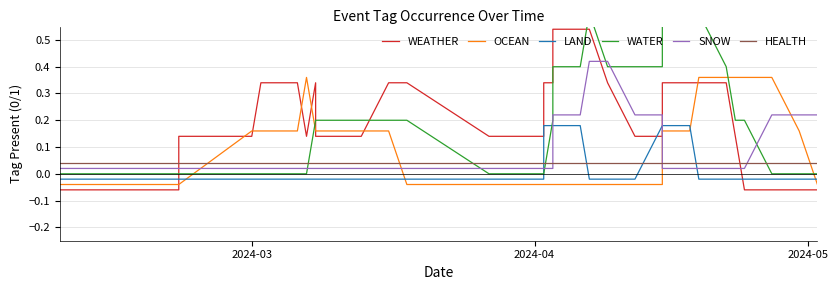

Which series changed the most between 3 and 29?

WATER